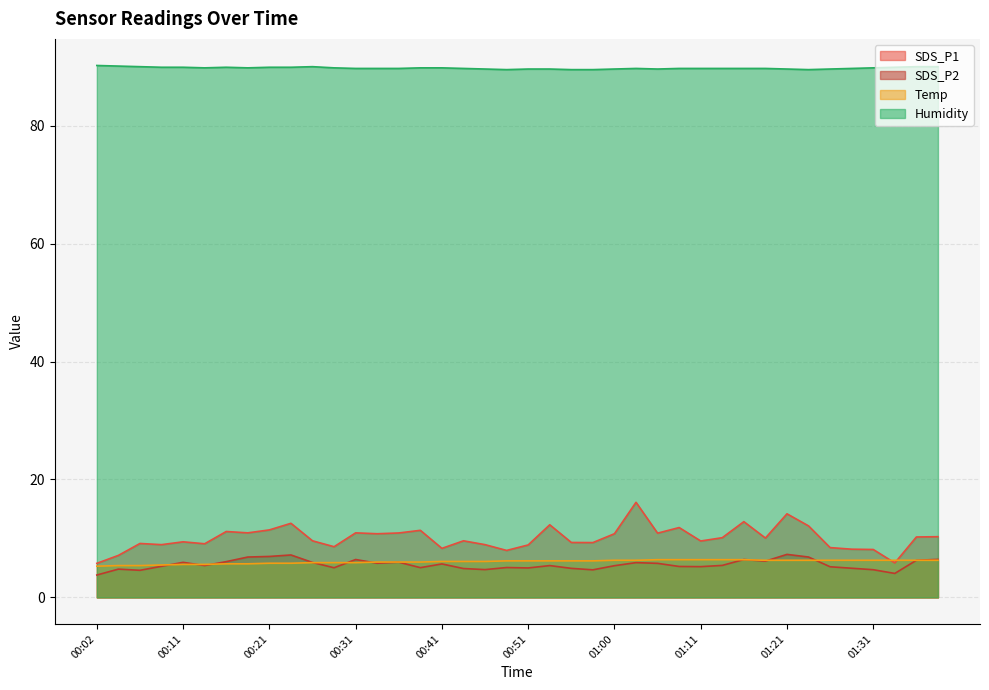

At which label is SDS_P2 closest to 5?

00:51